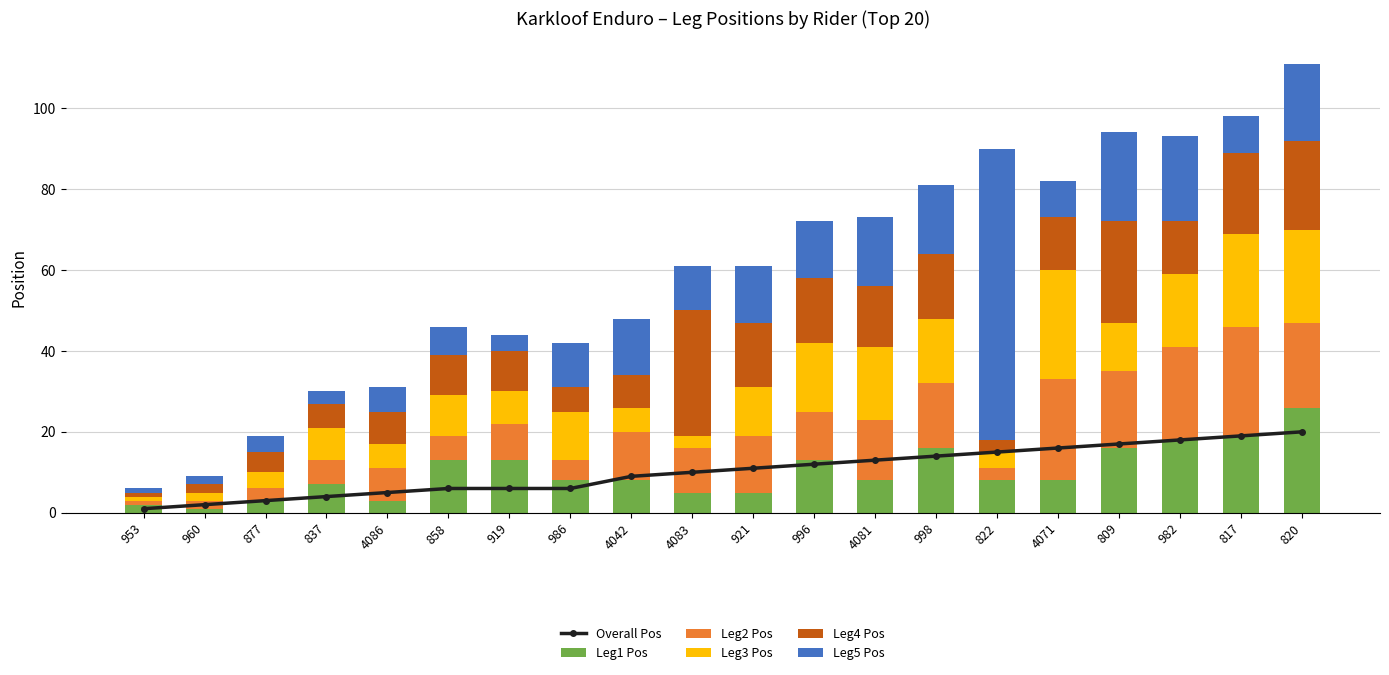

What is the difference between the Overall Pos values at 858 and 4081?

7